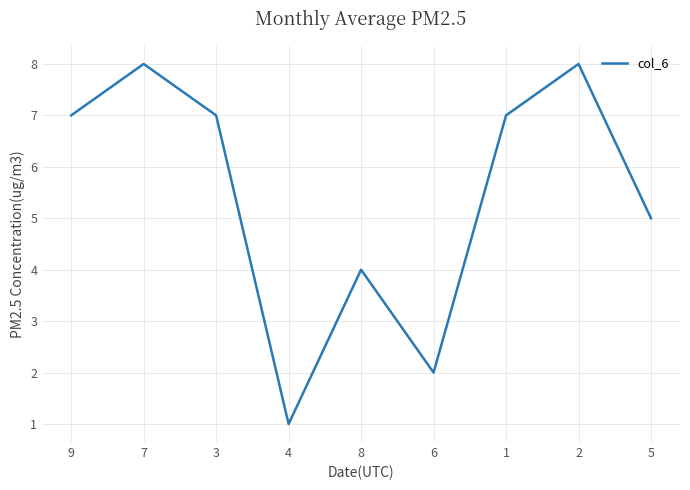

What is the greatest value displayed?

8